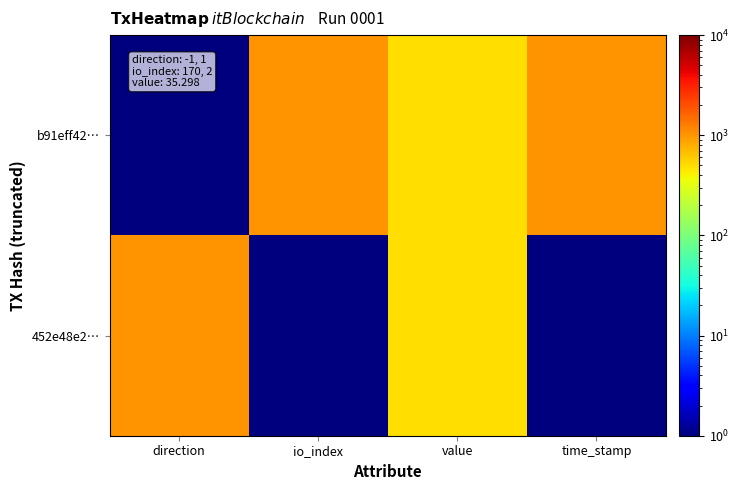

What is the total value across all series at value?

1000